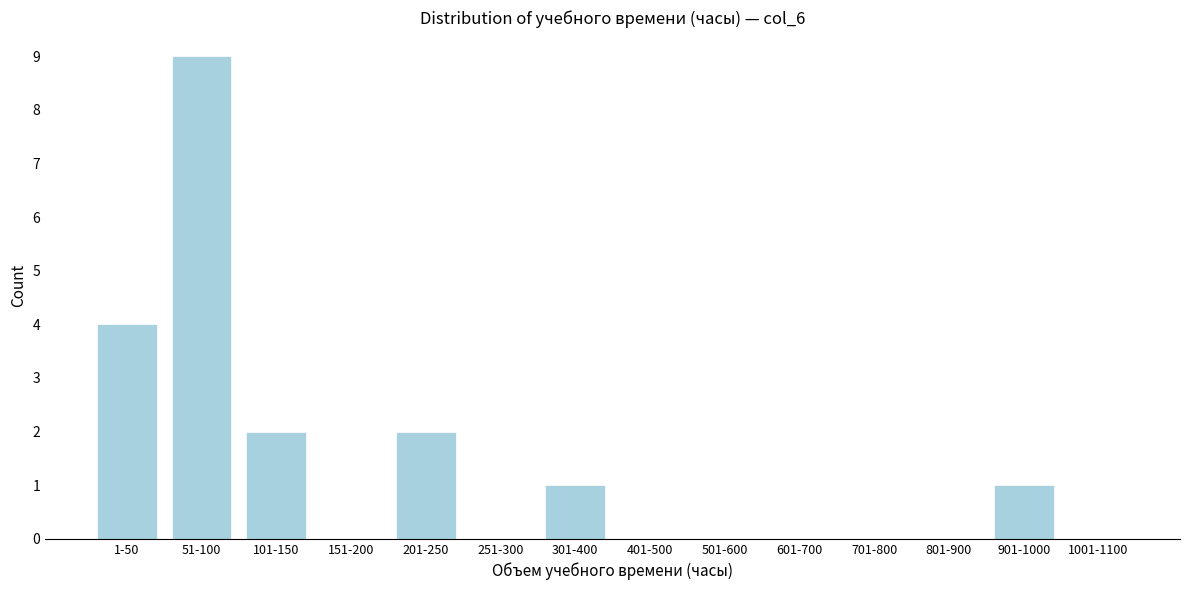

Reading left to right, what are all the values shown in this chart?

1-50=4	51-100=9	101-150=2	151-200=0	201-250=2	251-300=0	301-400=1	401-500=0	501-600=0	601-700=0	701-800=0	801-900=0	901-1000=1	1001-1100=0